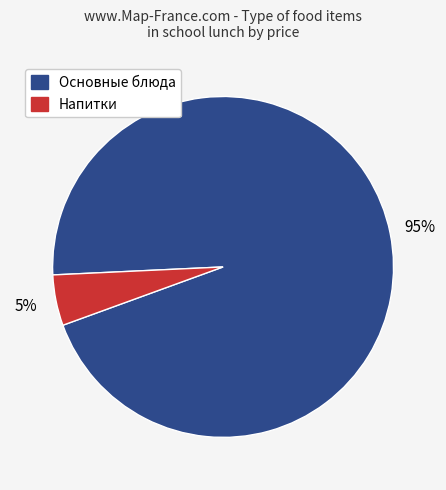

To the nearest percent, what is the difference between the largest and smallest slice percentages?

90%